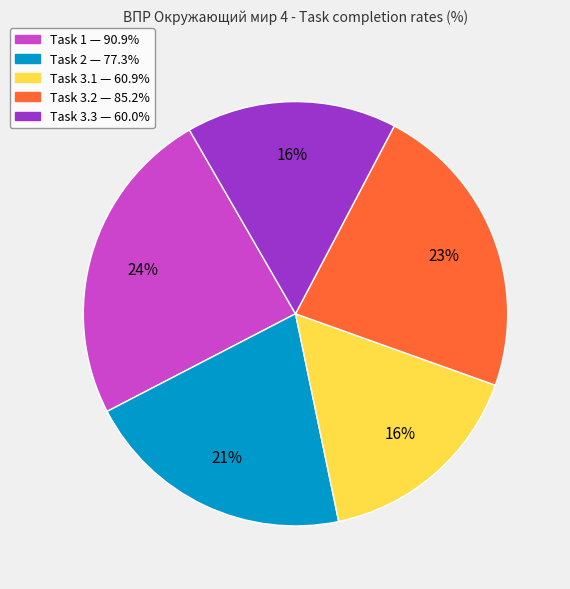

To the nearest percent, what is the difference between the largest and smallest slice percentages?

8%